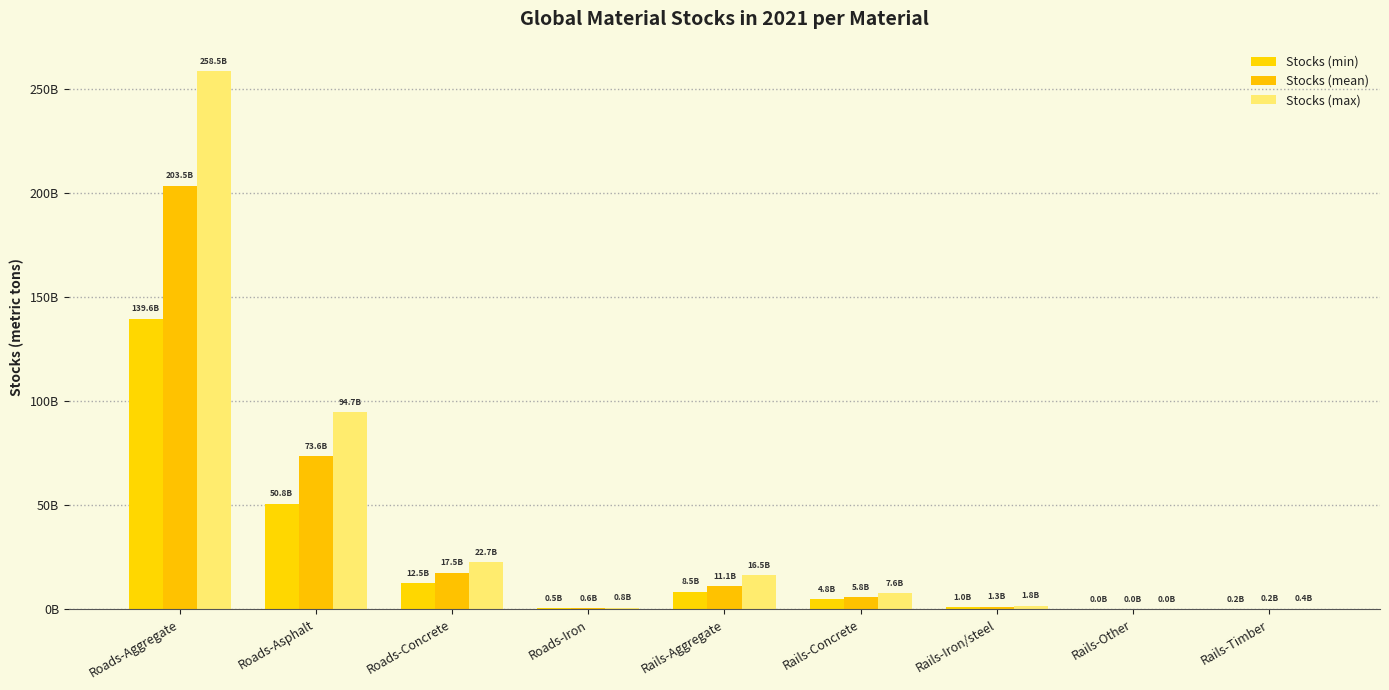

Are the bars horizontal?

No